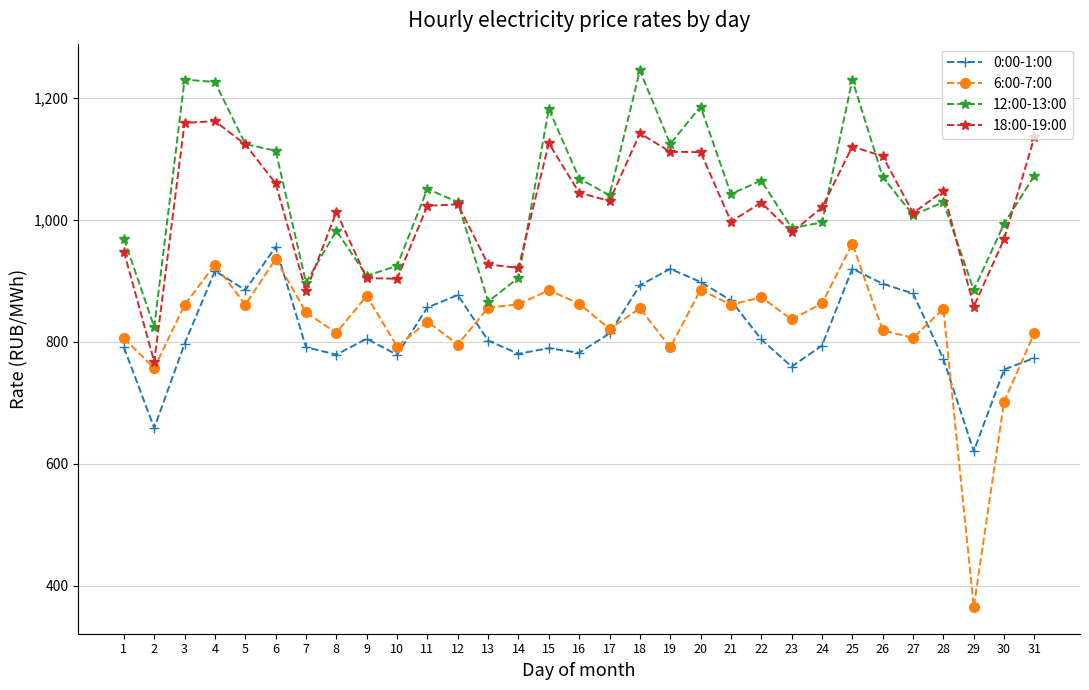

What is the value of the 12:00-13:00 point at the 1st from the left?

969.5